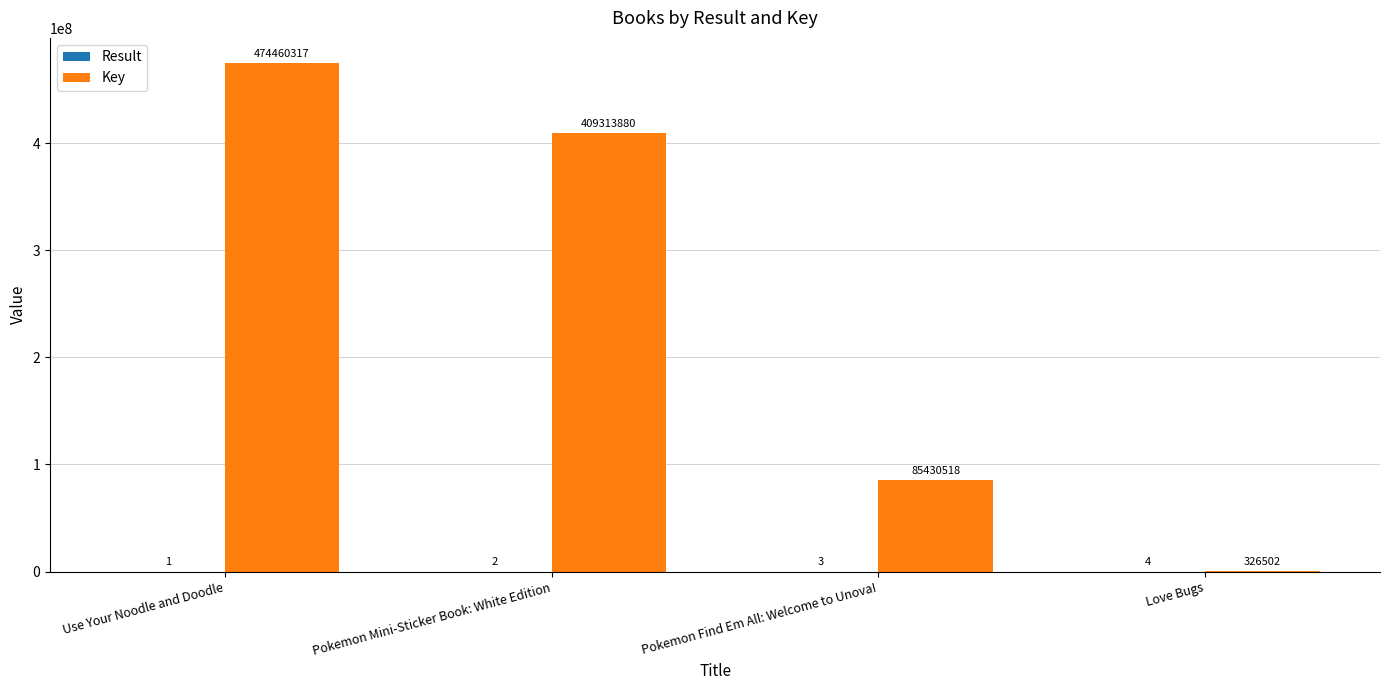

Between Use Your Noodle and Doodle and Pokemon Find Em All: Welcome to Unova!, which series saw the biggest shift?

Key